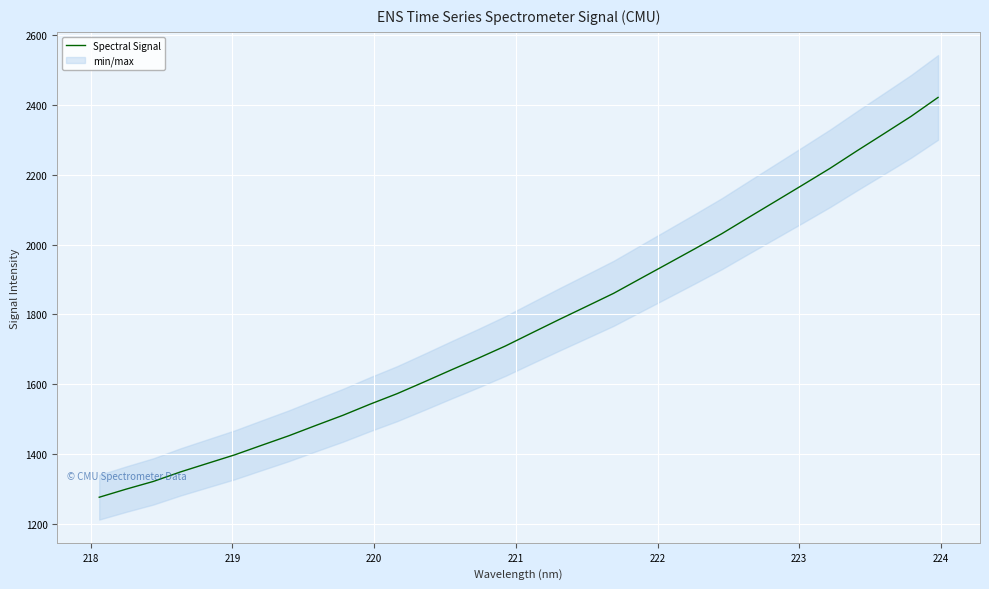

True or false: the data has more than 1 interior local peaks.

False